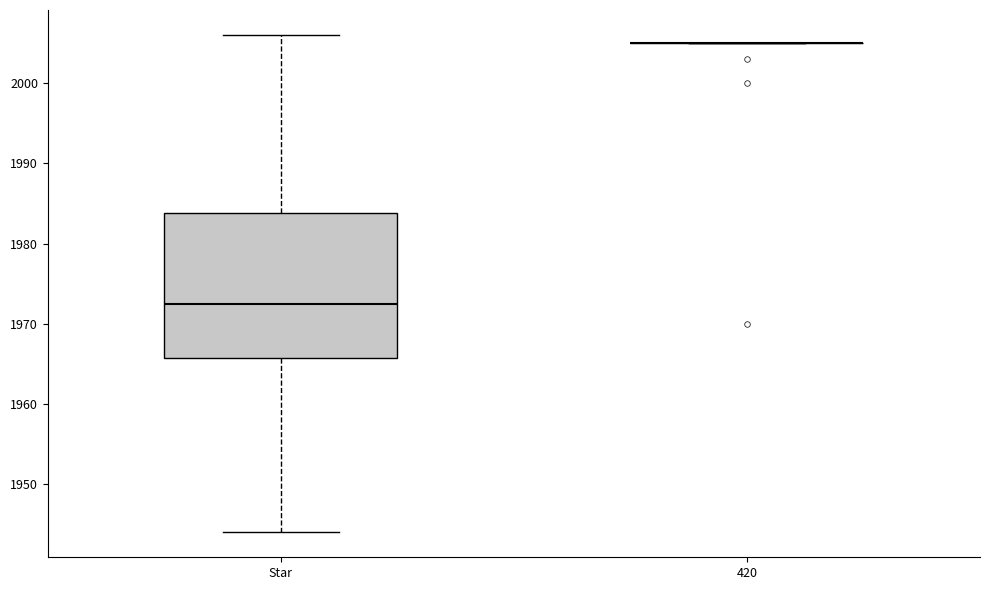

Comparing the boxes themselves (not the whiskers), which one is the tallest?

Star